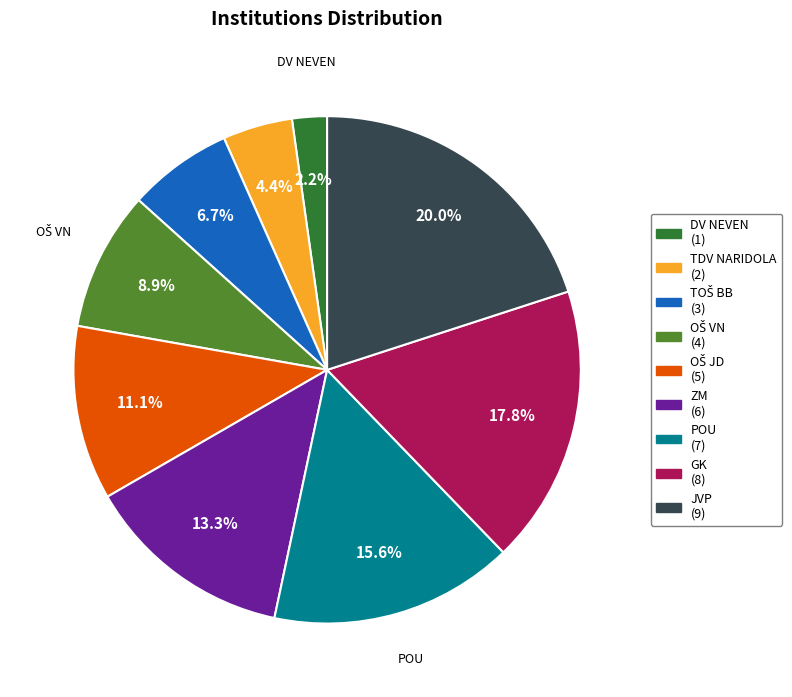

Is there a majority slice in this chart?

No